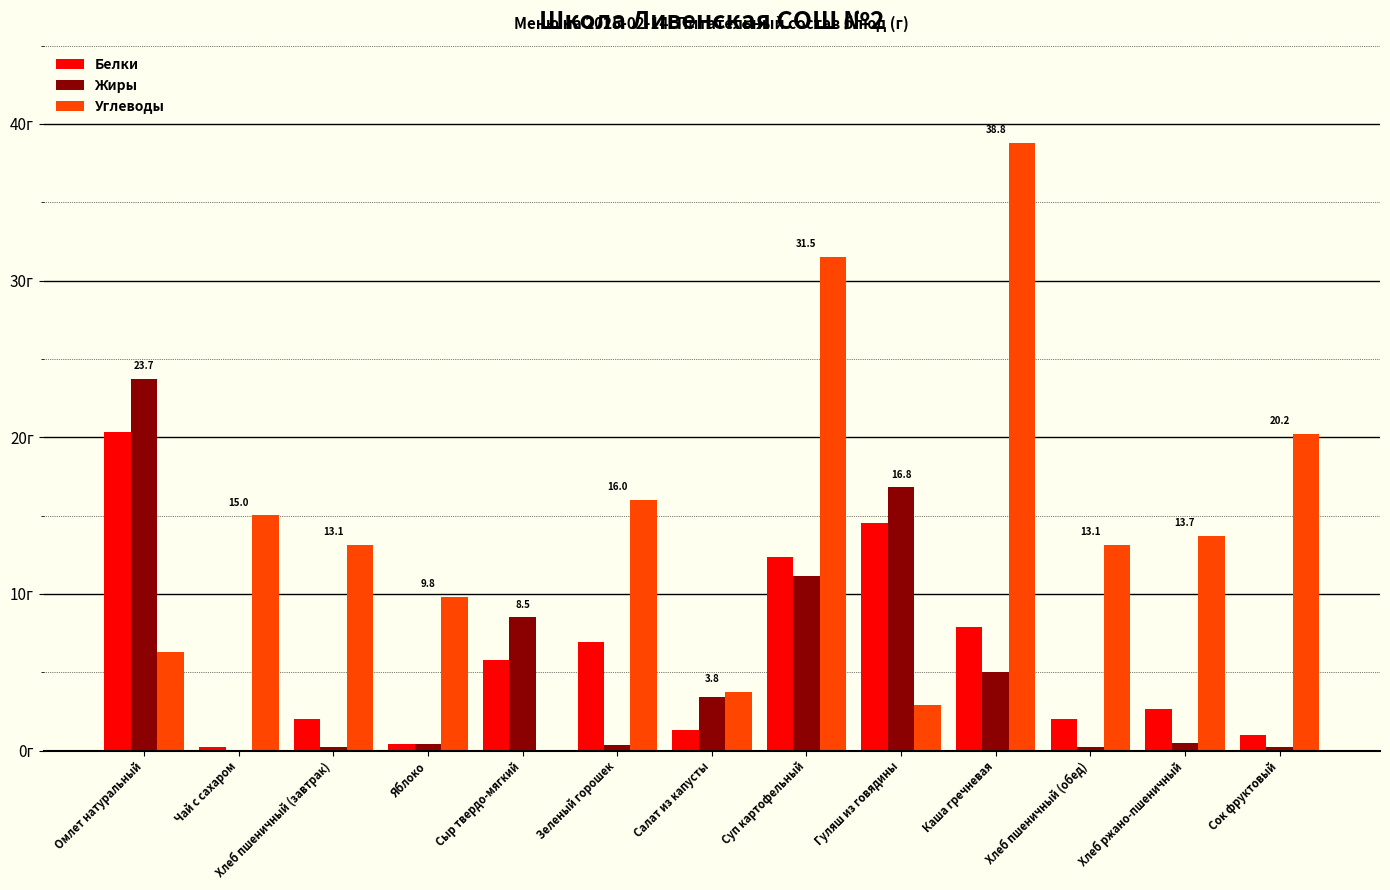

Rank the series at Каша гречневая from lowest to highest value.

Жиры, Белки, Углеводы